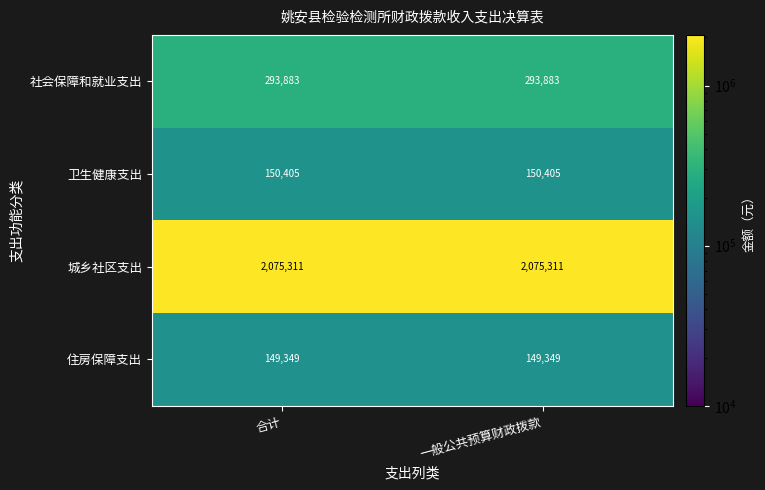

What is the average value of the 住房保障支出 series?

149349